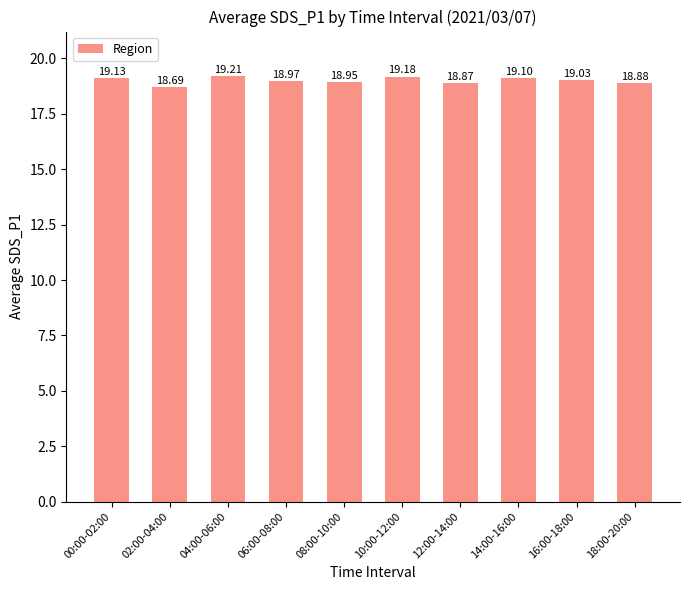

How many bars are there in total?

10